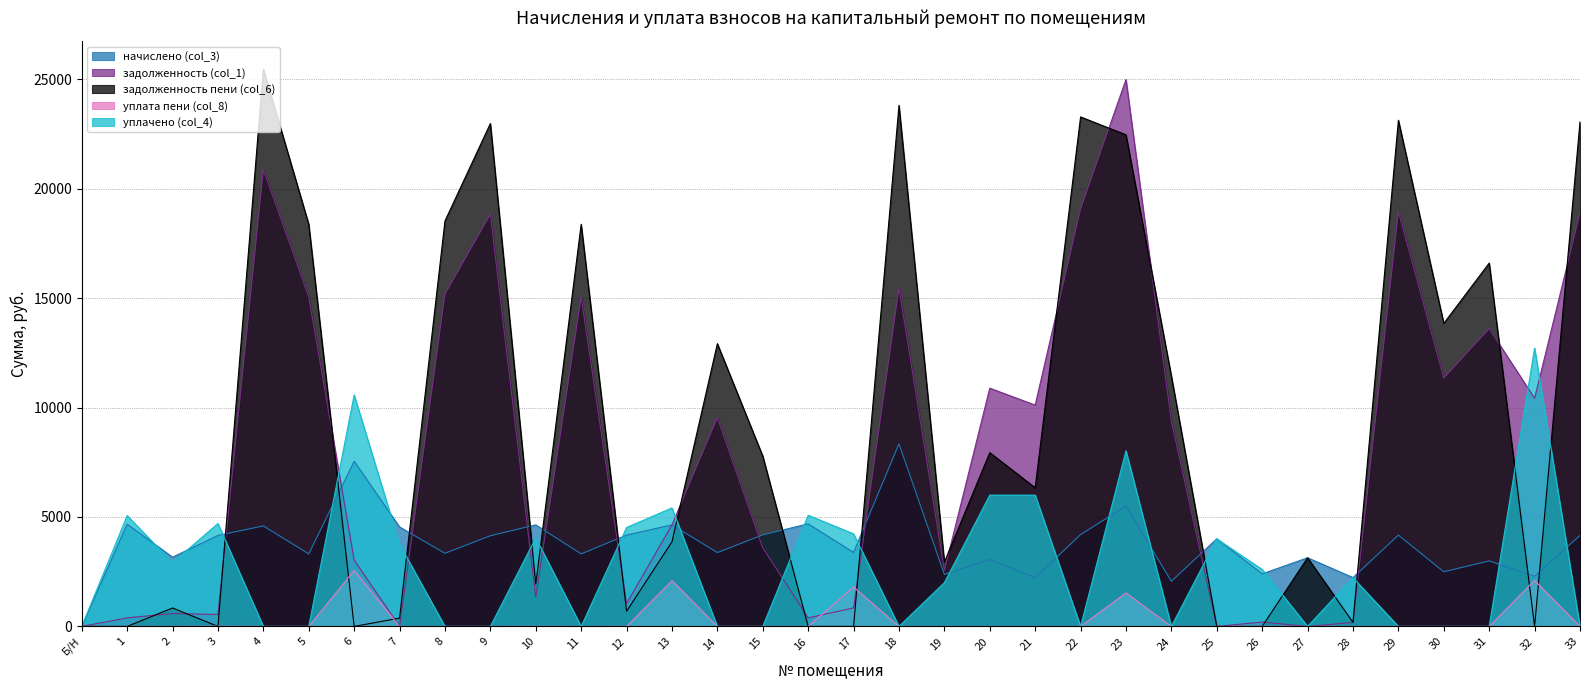

Which series has the largest total across all categories?

задолженность пени (col_6)